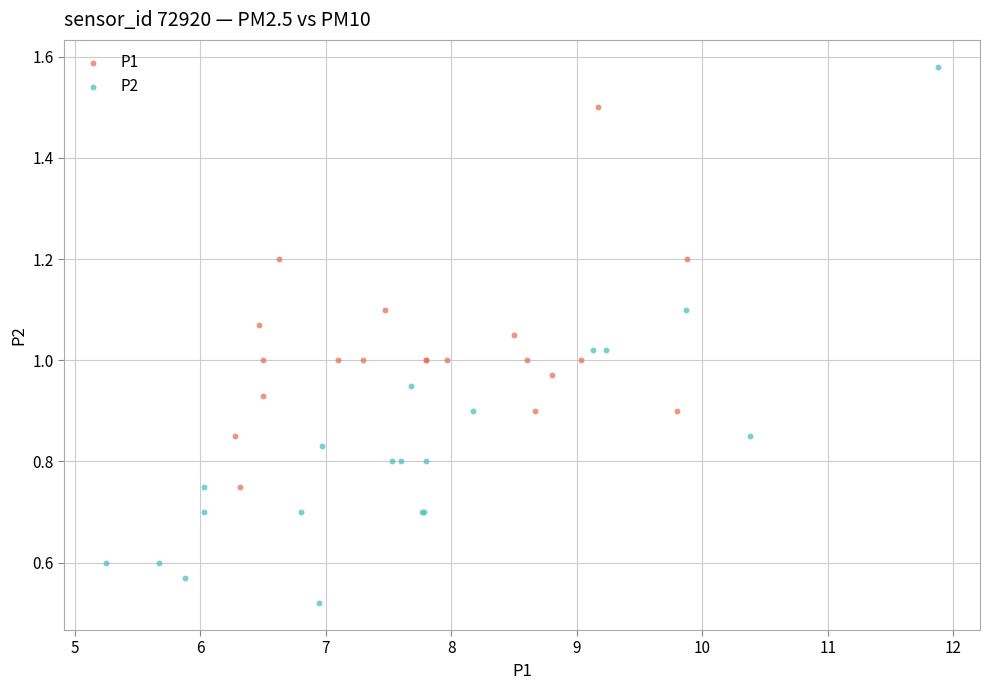

Which series contains the highest Y value?

P2